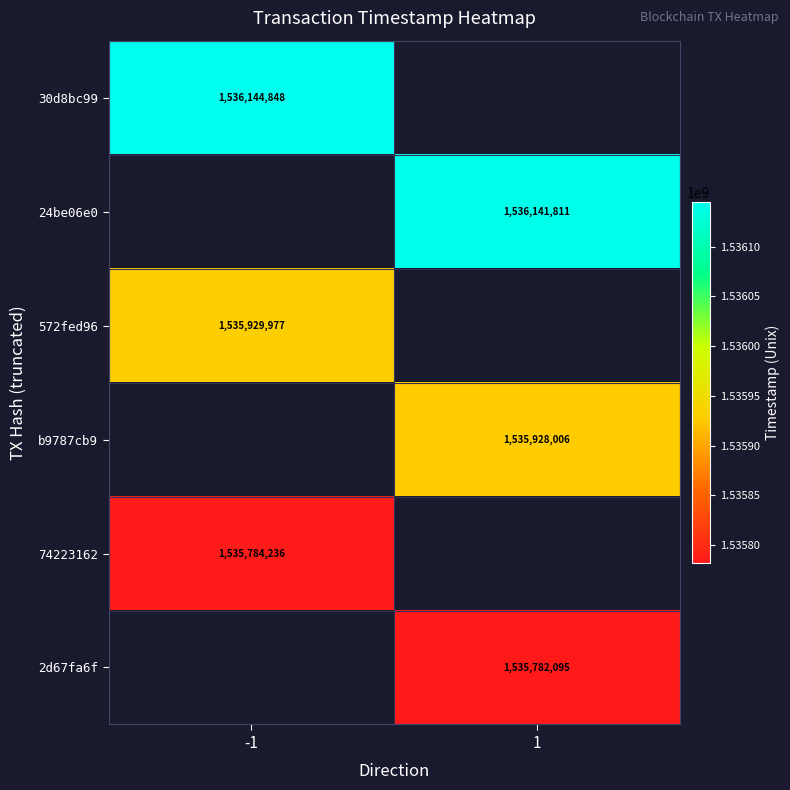

Is it true that 2d67fa6f equals 1535782095 at 1?

True